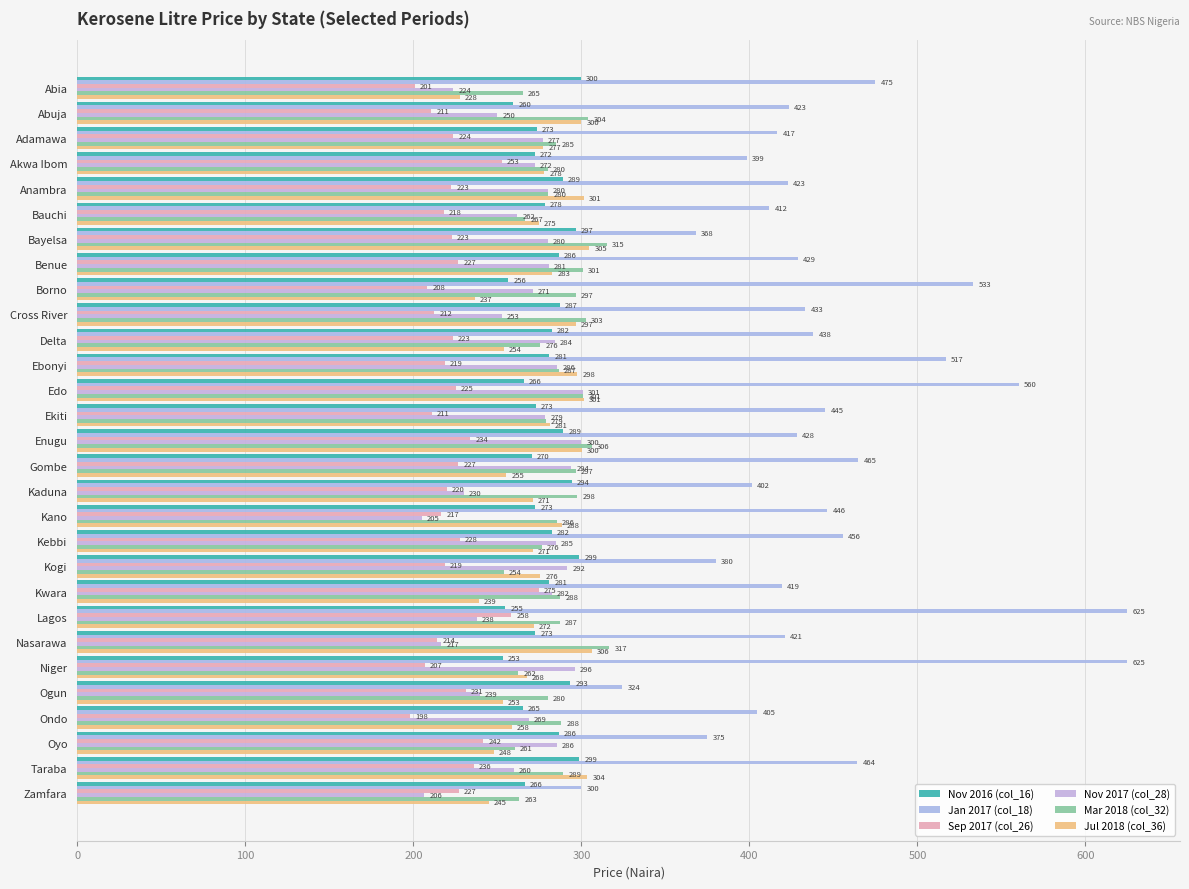

Which category has the lowest value across all series?

Ondo